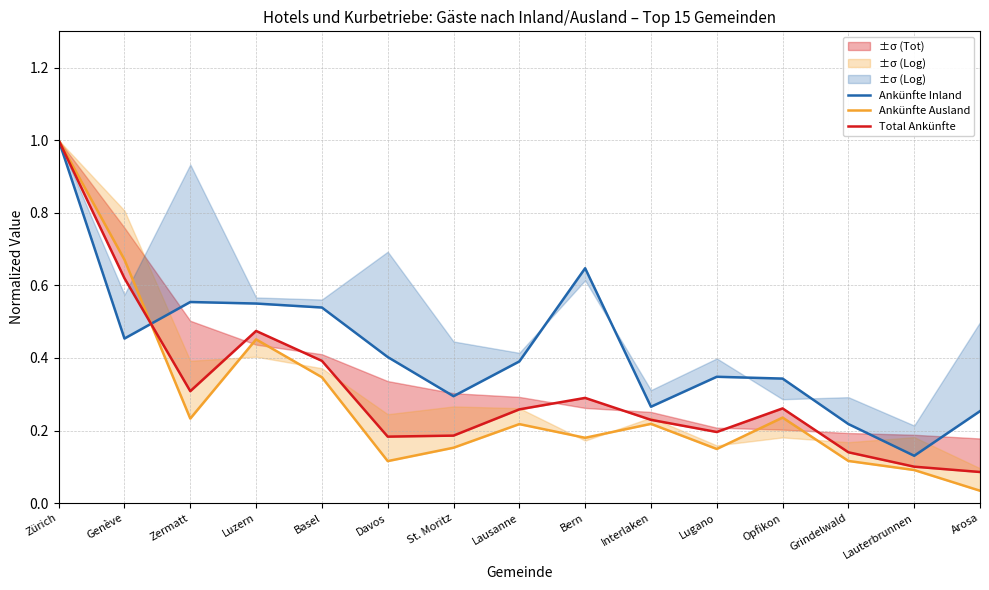

Rank the series by their maximum value, from highest to lowest.

Ankünfte Inland, Ankünfte Ausland, Total Ankünfte